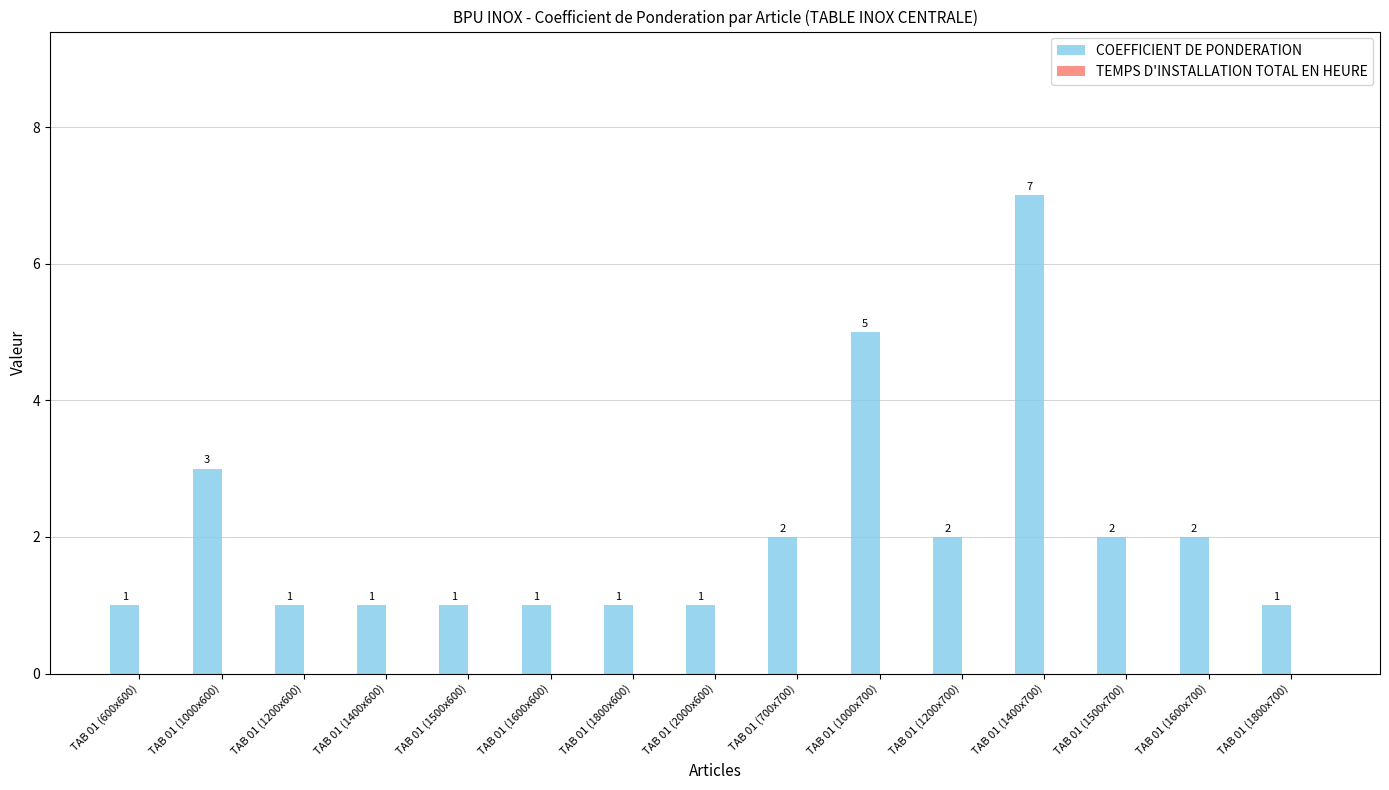

Which has a higher value, TAB 01 (2000x600) or TAB 01 (1000x700)?

TAB 01 (1000x700)